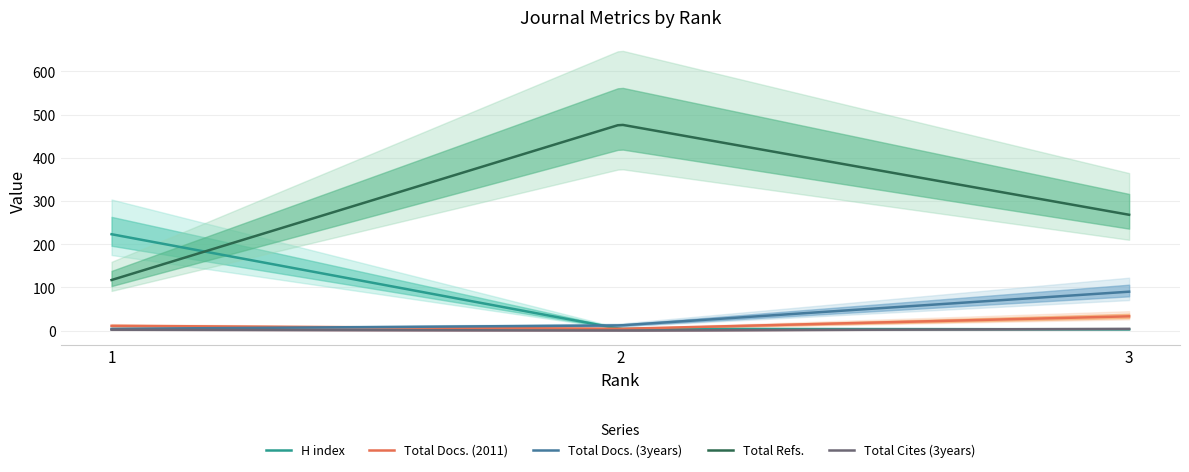

What are all the series names shown in the legend?

H index, Total Docs. (2011), Total Docs. (3years), Total Refs., Total Cites (3years)